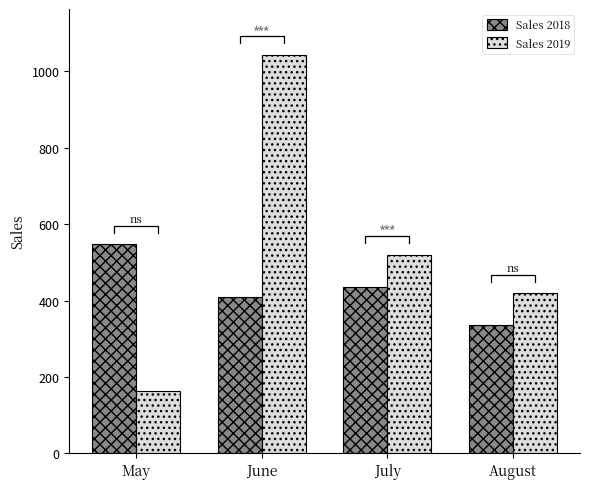

What is the maximum value for Sales 2019?

1043.5